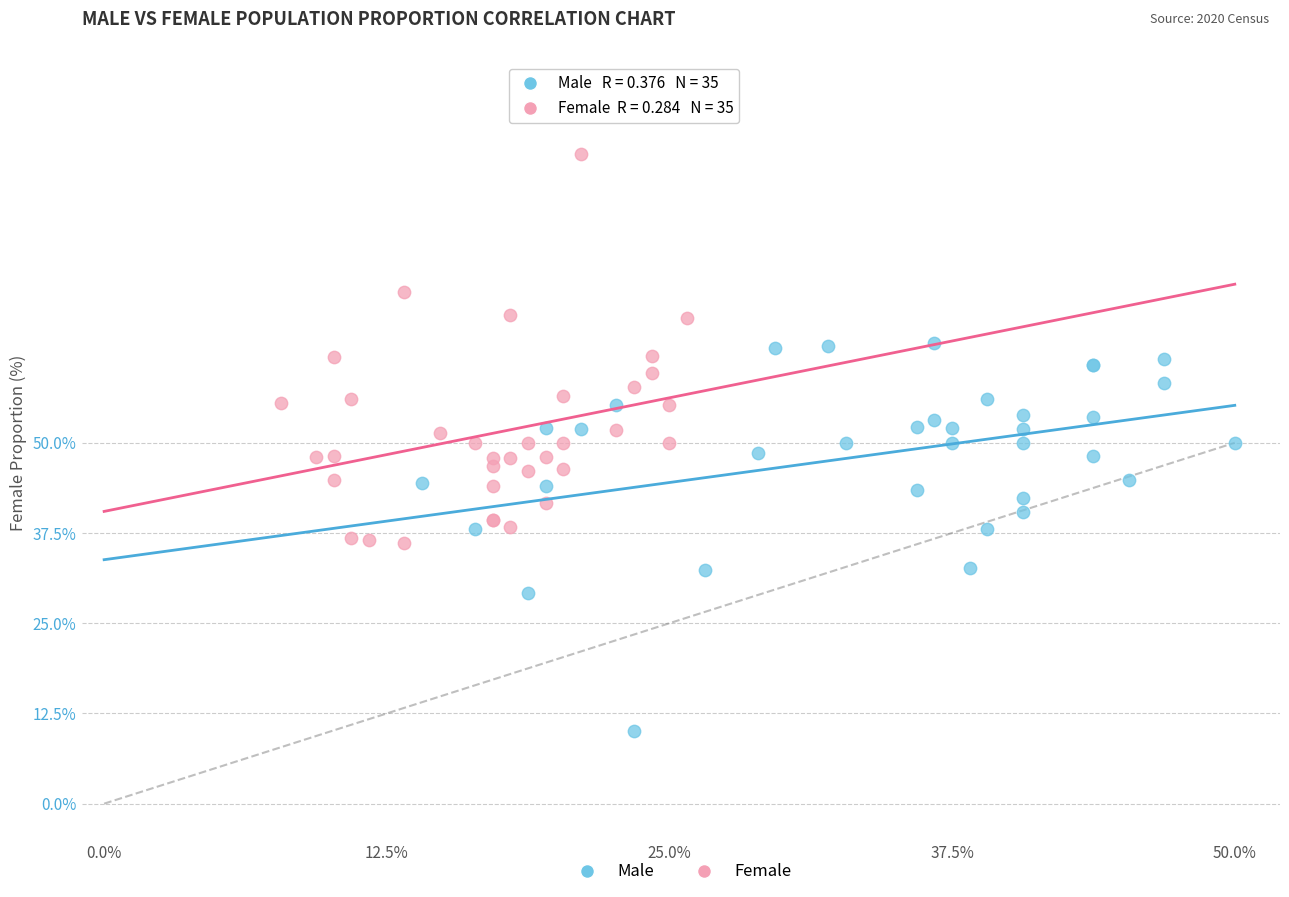

Which series contains the highest Y value?

Female